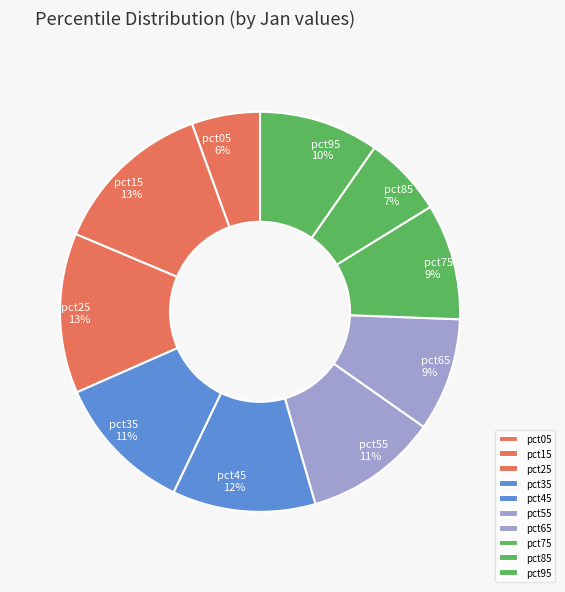

Which slice is the smallest?

pct05